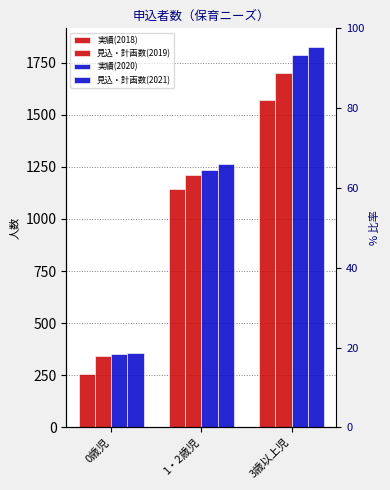

What are all the series names shown in the legend?

実績(2018), 見込・計画数(2019), 実績(2020), 見込・計画数(2021)